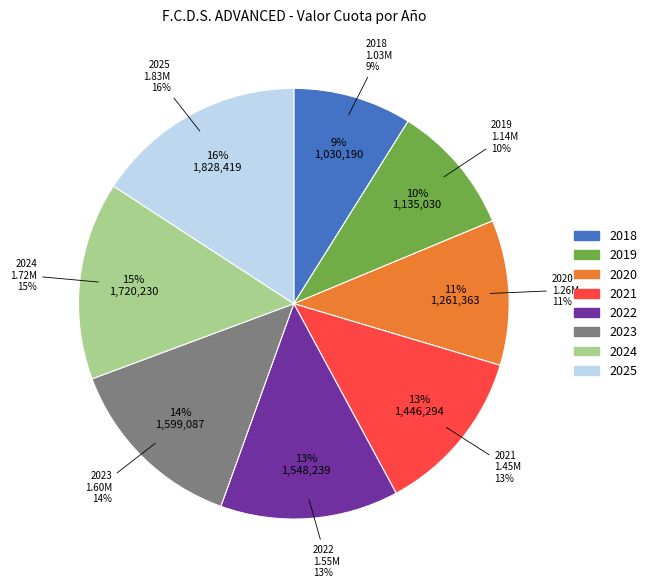

To the nearest percent, what is the average slice percentage?

12%